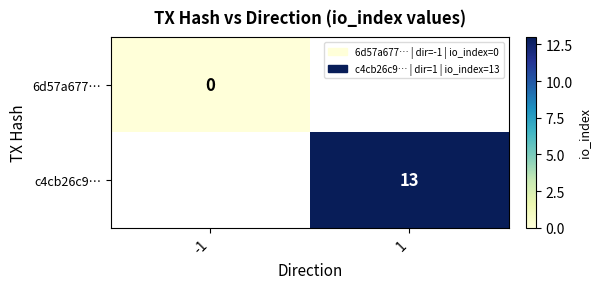

The value of c4cb26c9… at 1 is 13. True or false?

True